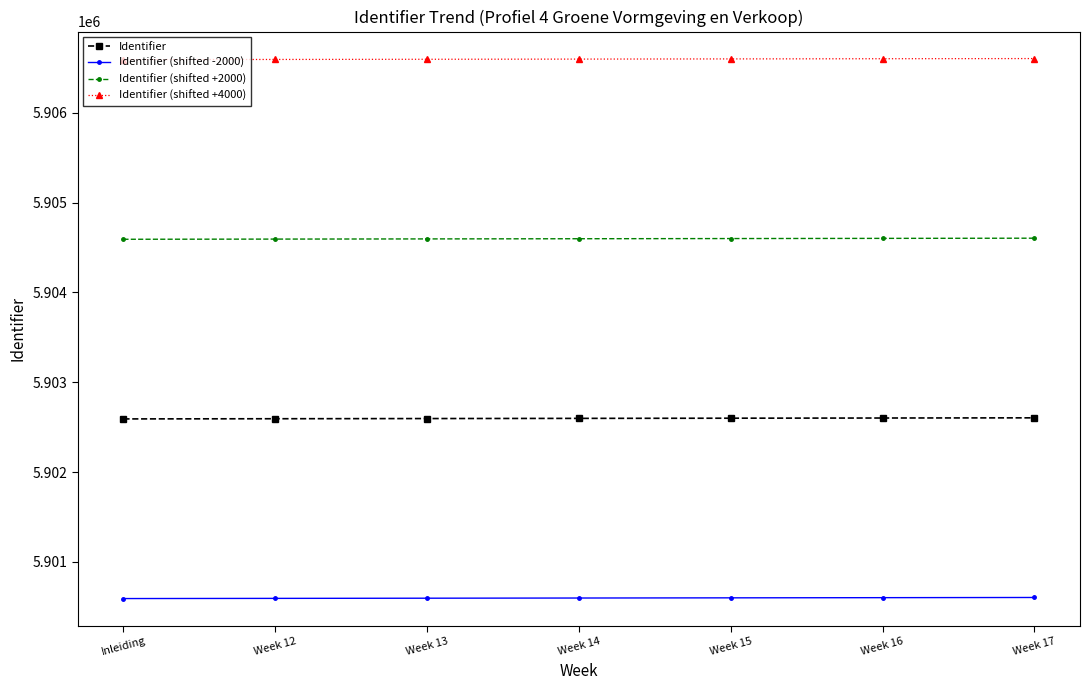

At Week 17, list the series in order from smallest to largest.

Identifier (shifted -2000), Identifier, Identifier (shifted +2000), Identifier (shifted +4000)